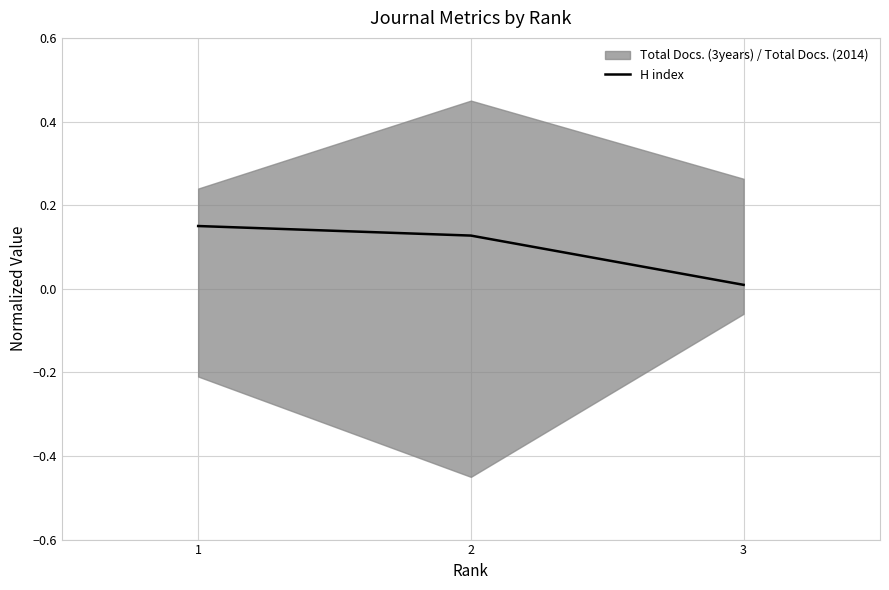

What is the difference between the values at 3 and 1?

0.1